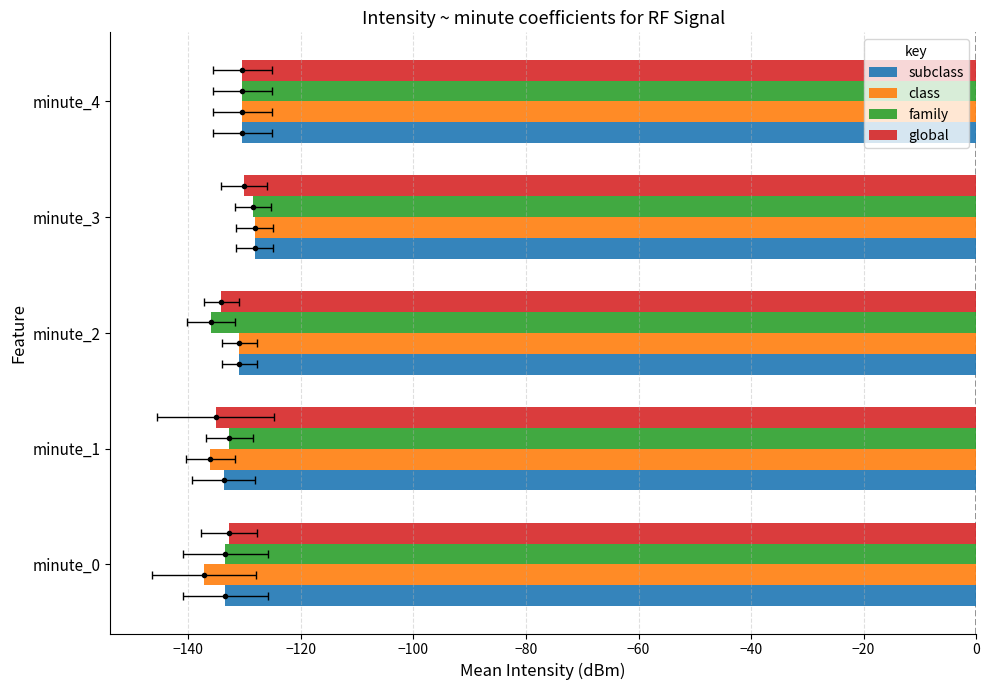

What is the minimum value for family?

-136.0